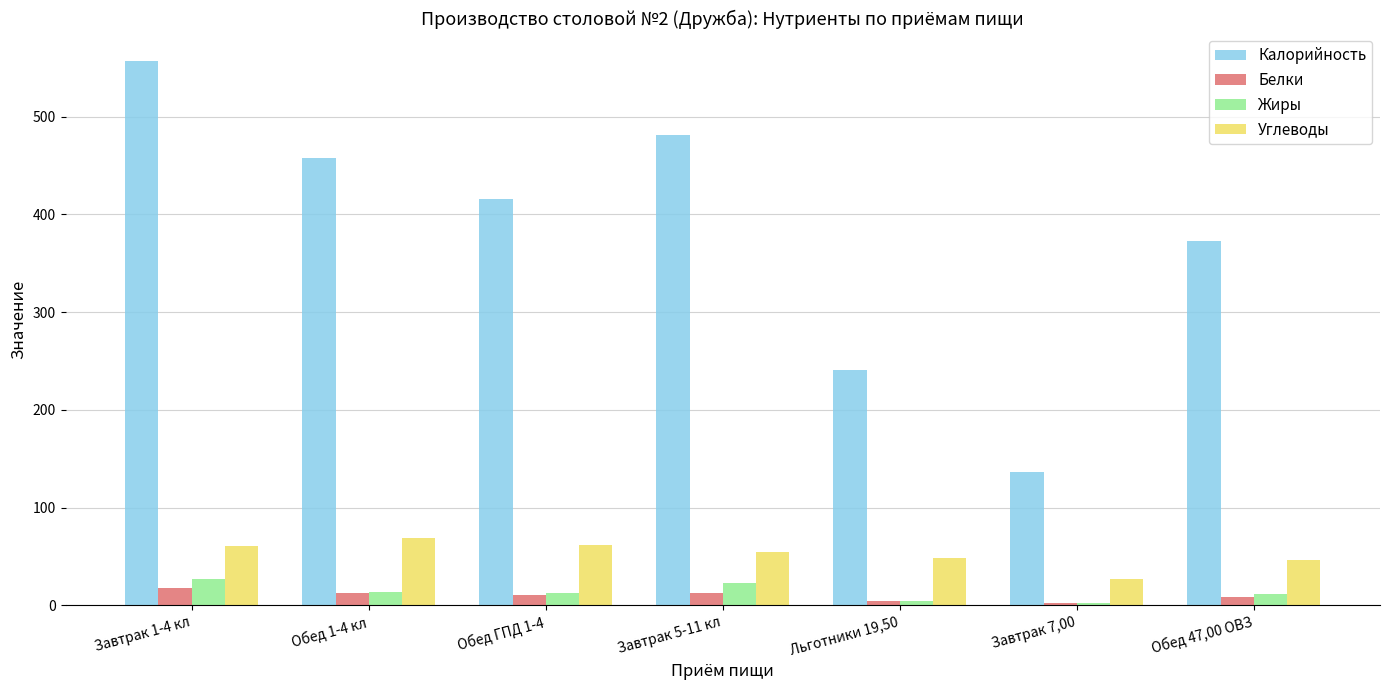

Rank the categories by Калорийность value from lowest to highest.

Завтрак 7,00, Льготники 19,50, Обед 47,00 ОВЗ, Обед ГПД 1-4, Обед 1-4 кл, Завтрак 5-11 кл, Завтрак 1-4 кл